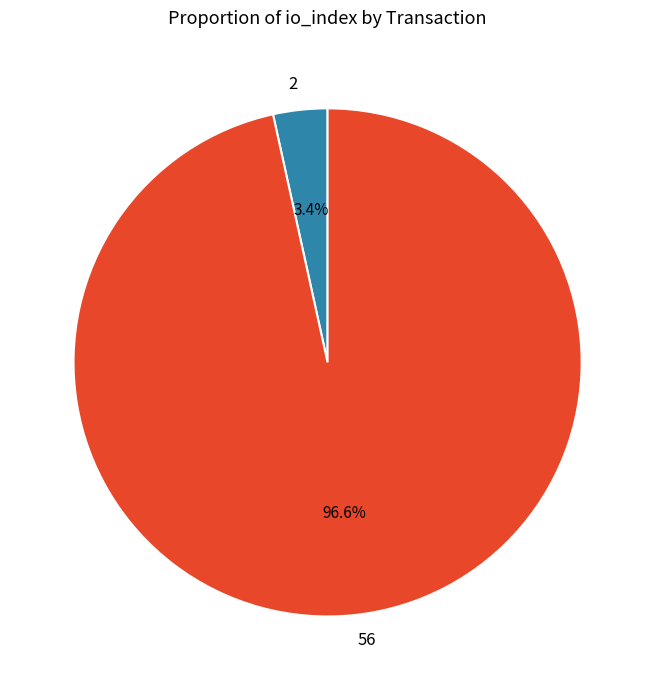

Rank the categories by value from highest to lowest.

56, 2